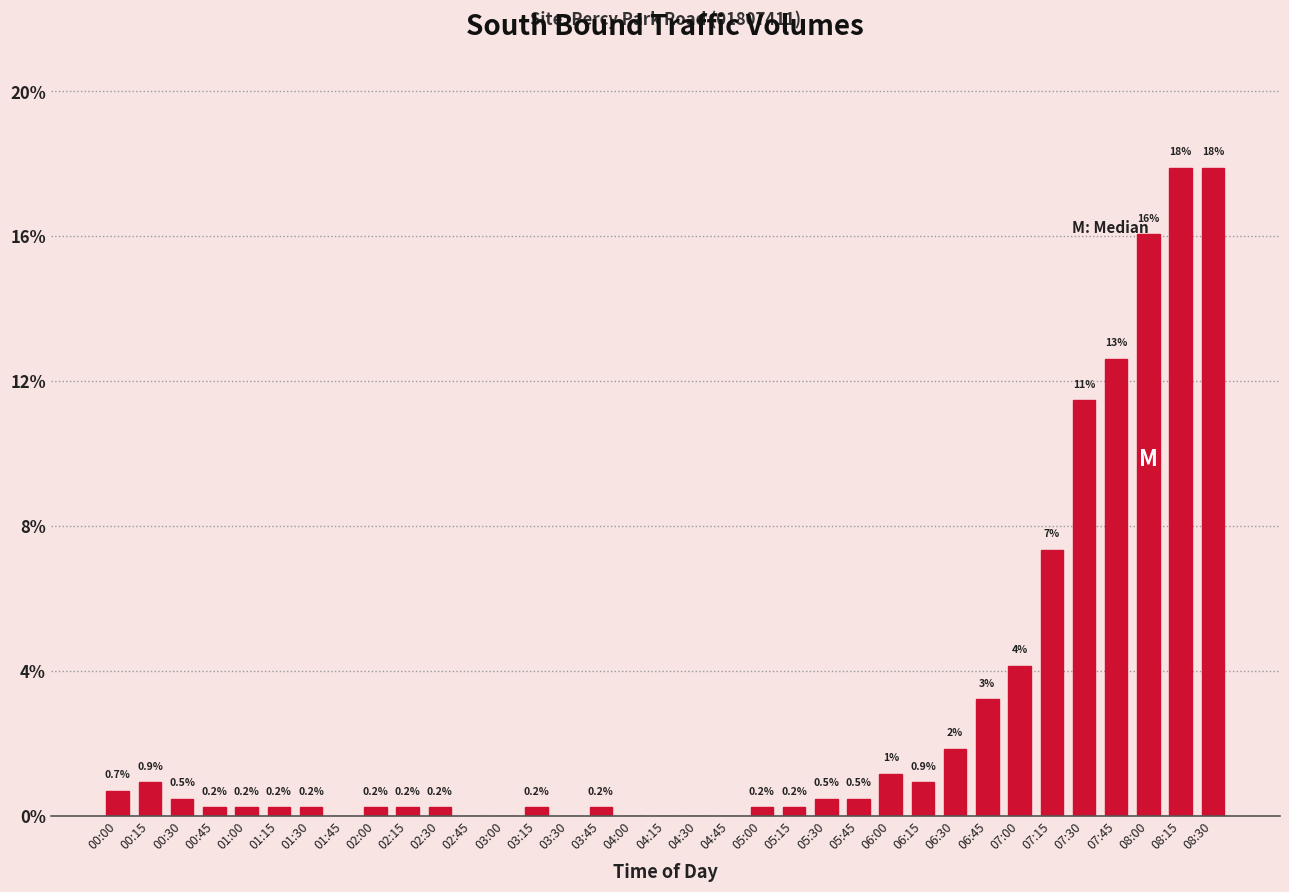

The chart shows a value of 20.4 at 07:30. True or false?

False